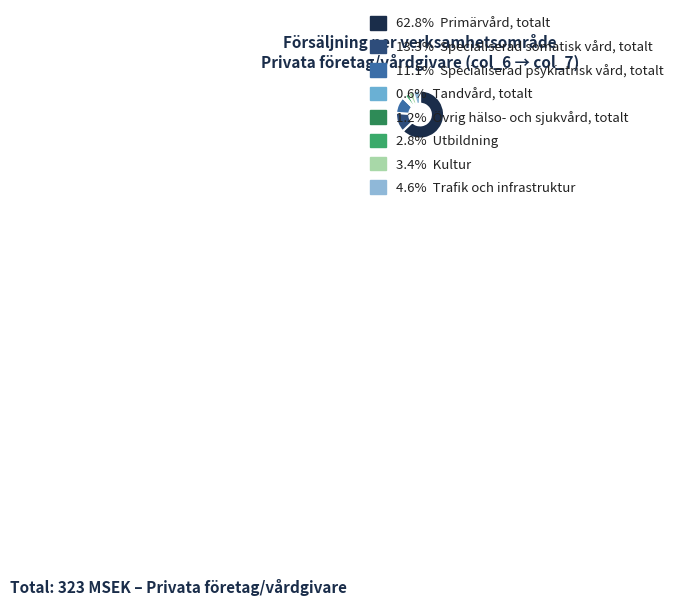

How many slices are in this pie chart?

8